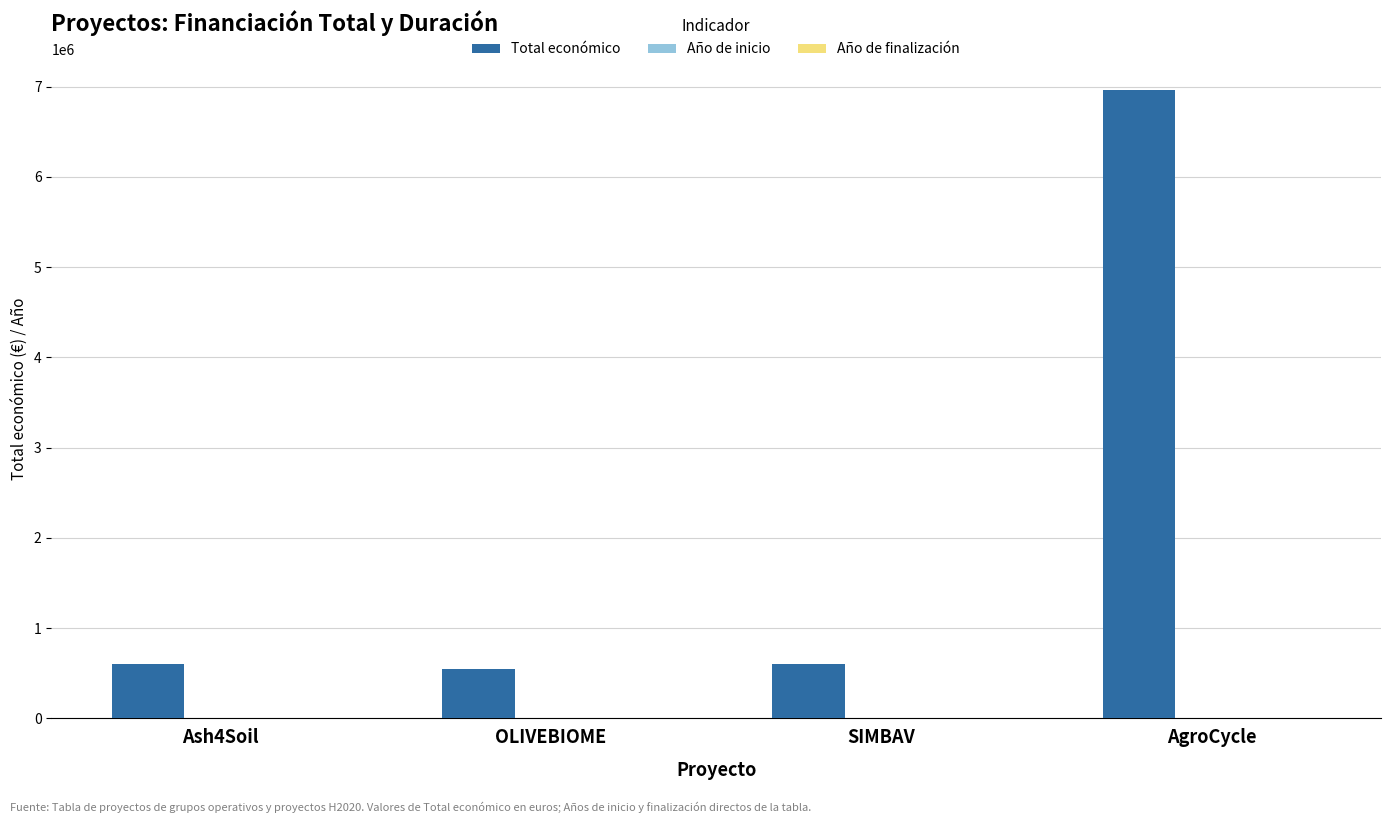

Is it true that Total económico equals 597651 at SIMBAV?

True